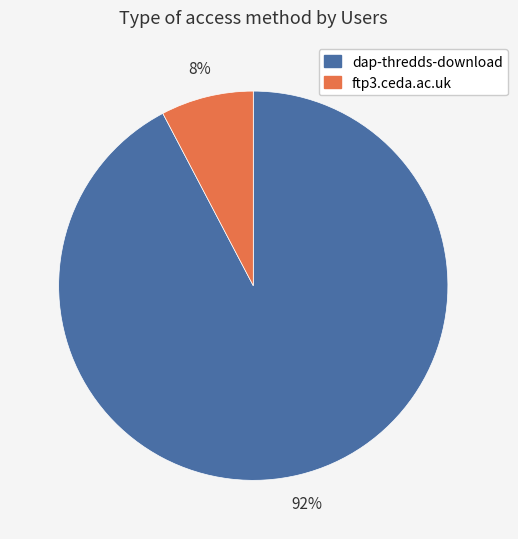

Combined, do ftp3.ceda.ac.uk and dap-thredds-download account for over 50%?

Yes